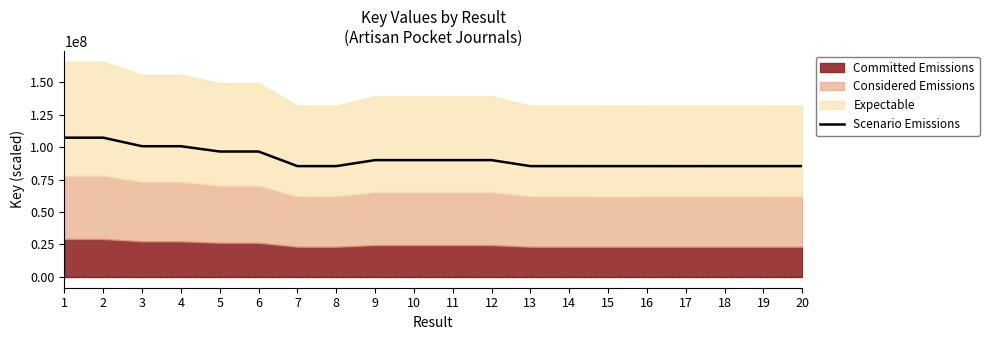

What is the change in value from 8 to 20?

+12455.5